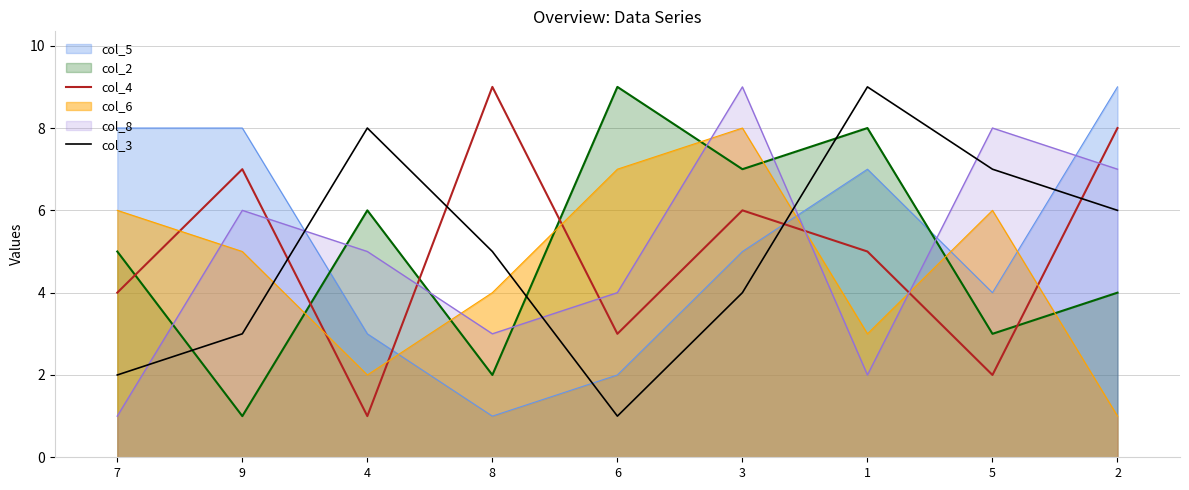

What are all the series names shown in the legend?

col_5, col_2, col_4, col_6, col_8, col_3